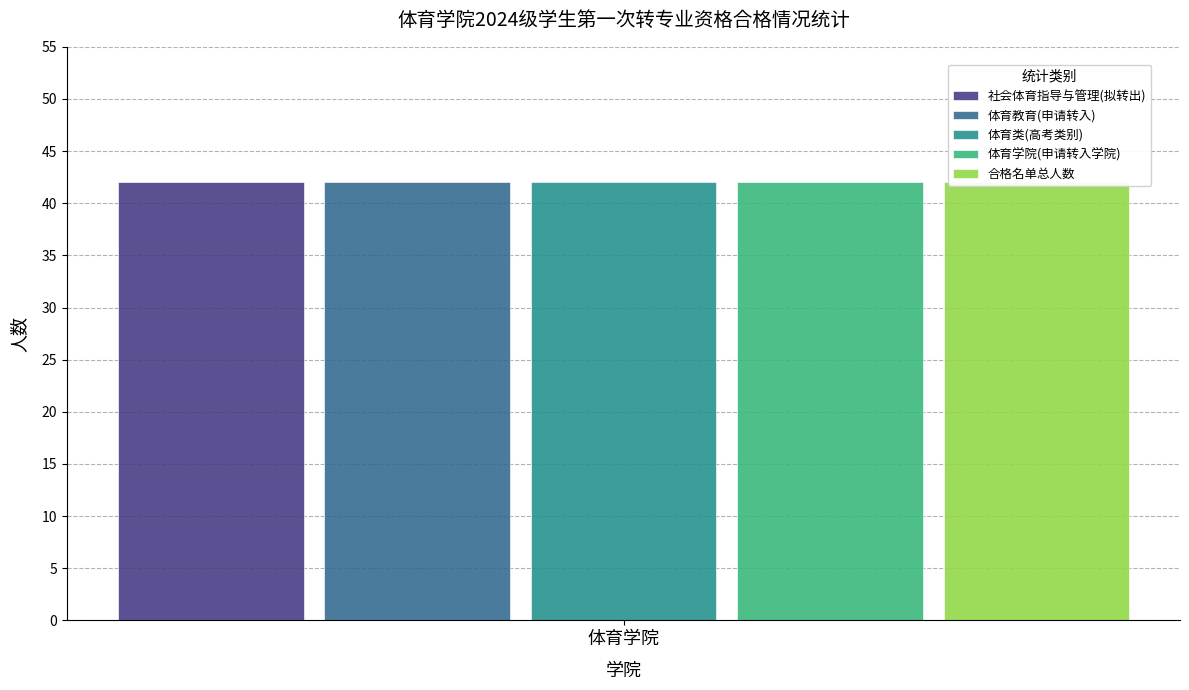

True or false: 体育教育 has a value of 1 at 体育教育.

False